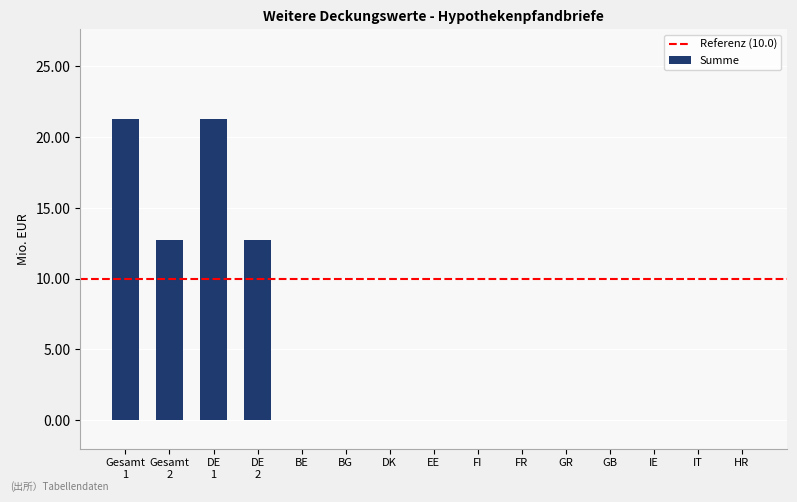

Count the number of categories in the chart.

15